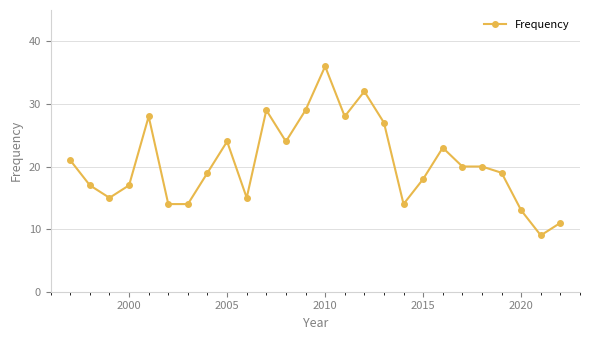

The chart shows a value of 36 at 2010. True or false?

True